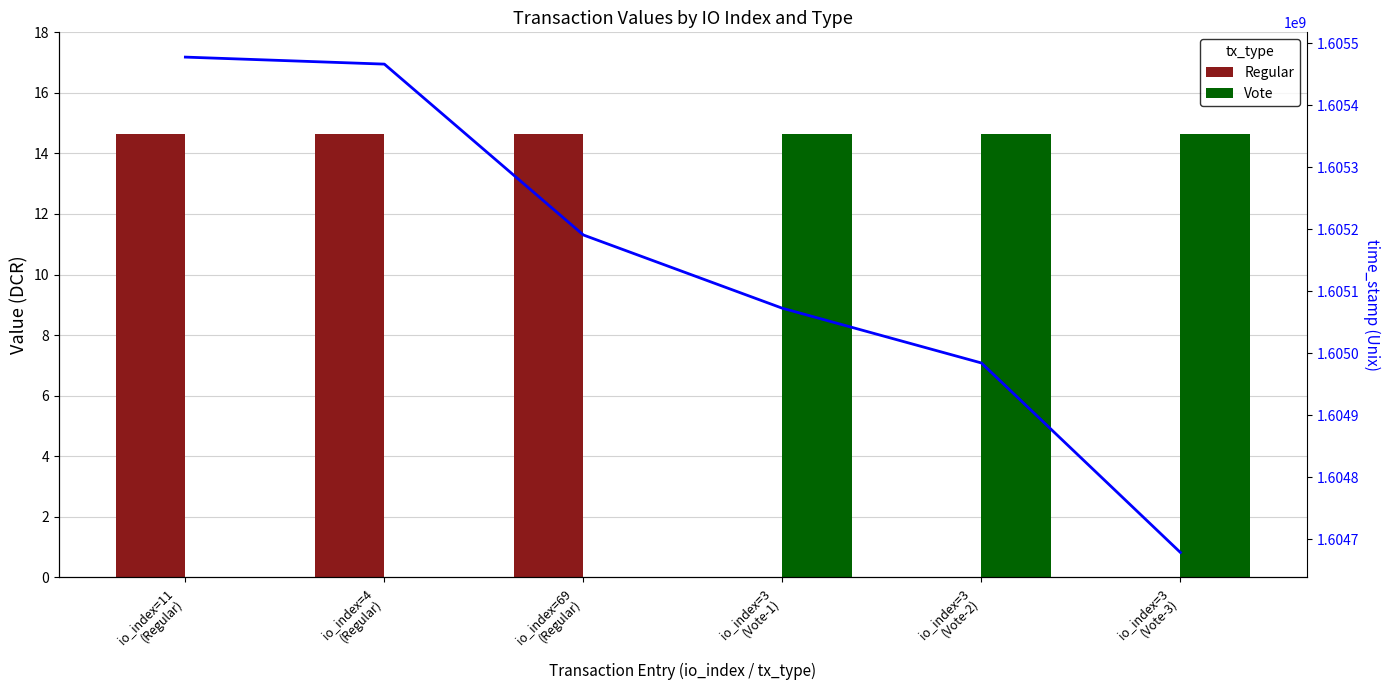

How many data points does each series have?

6